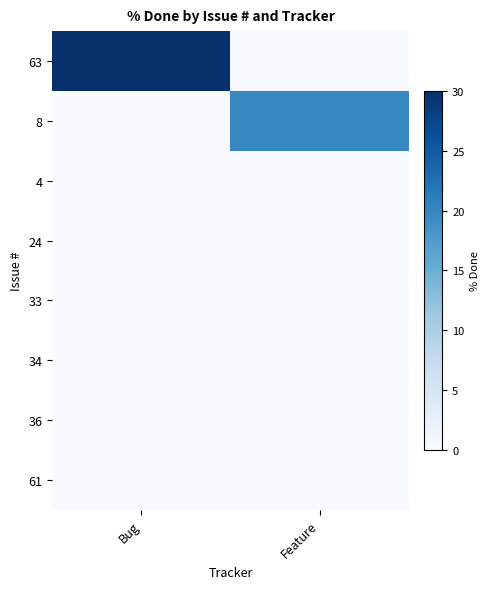

What is the greatest value displayed?

30